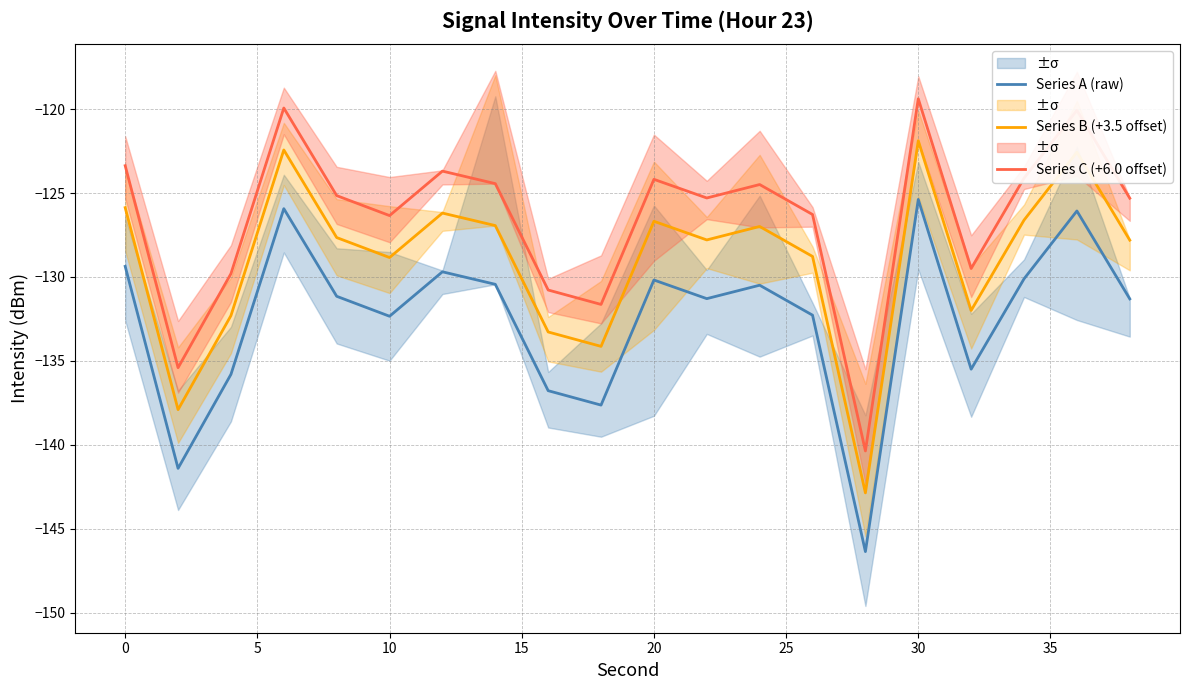

What is the sum of all Series B (+3.5 offset) values?

-2579.5